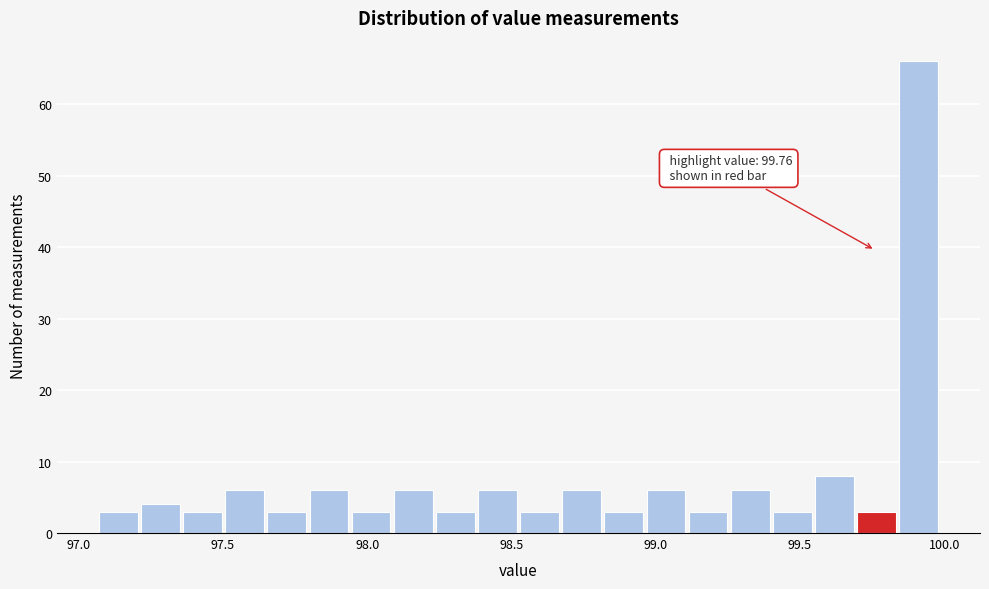

Around what value on the x-axis is the tallest bar? Give the approximate position of its centre, as read against the axis.

99.90